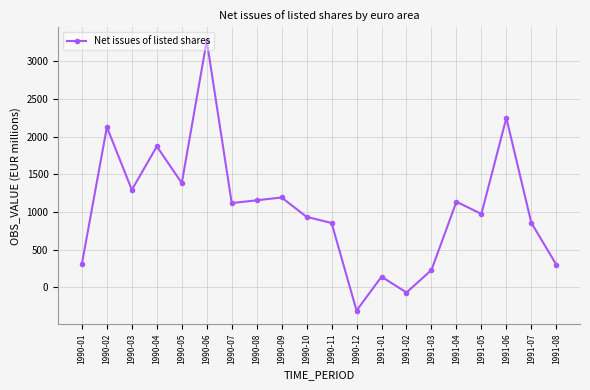

True or false: the data shows 870.9 at 1990-05.

False